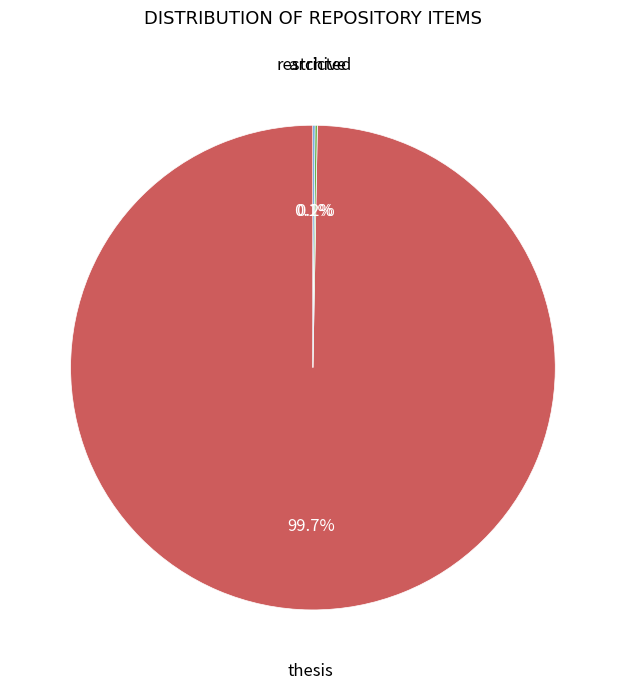

Is there any slice that represents more than half of the pie?

Yes